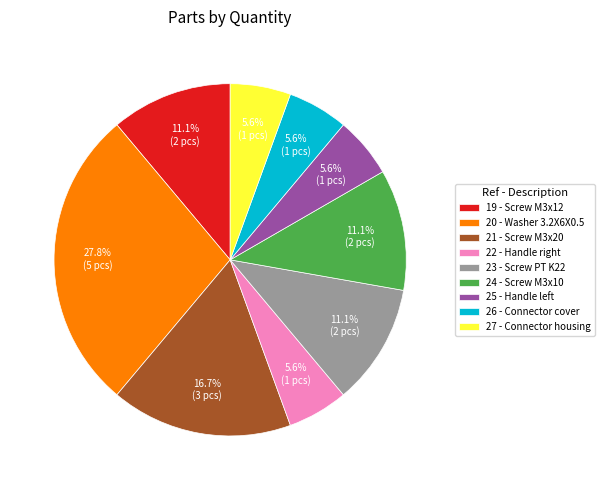

Count the number of slices in the pie.

9